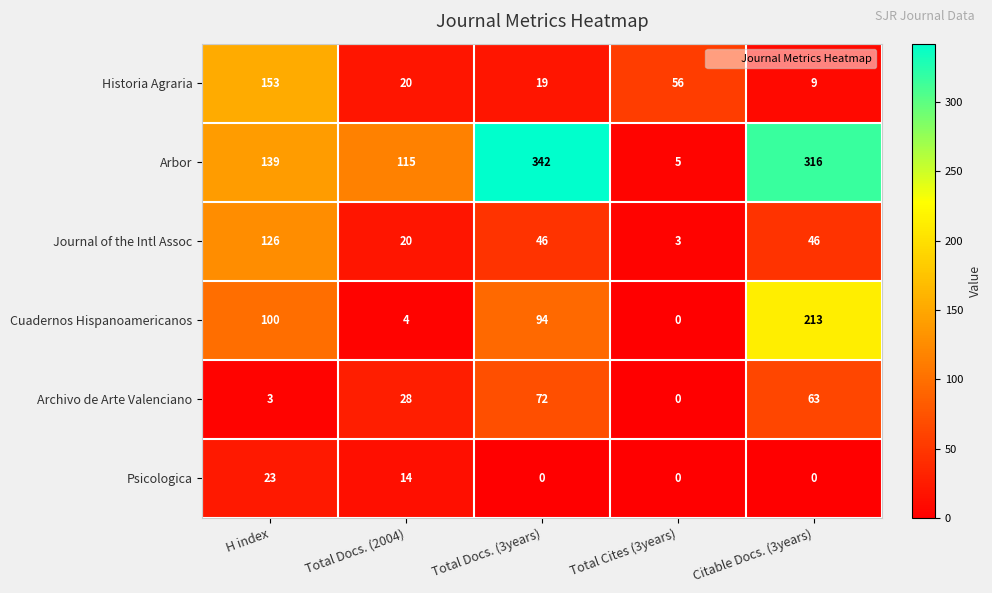

What is the sum of all Historia Agraria values?

257